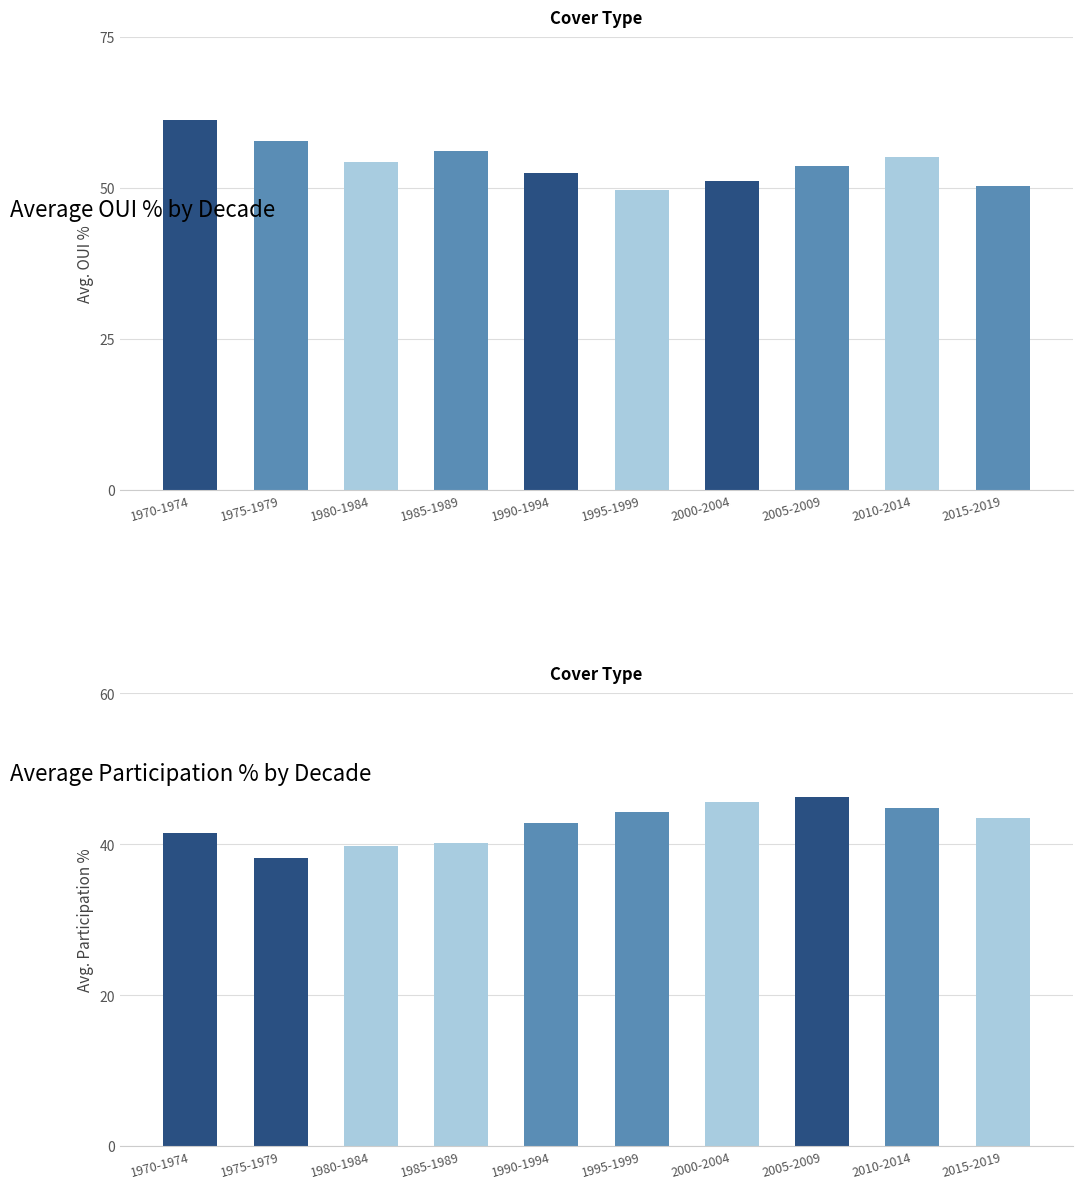

Is the value of OUI % at 1980-1984 greater than the value of Participation % at 1985-1989?

Yes